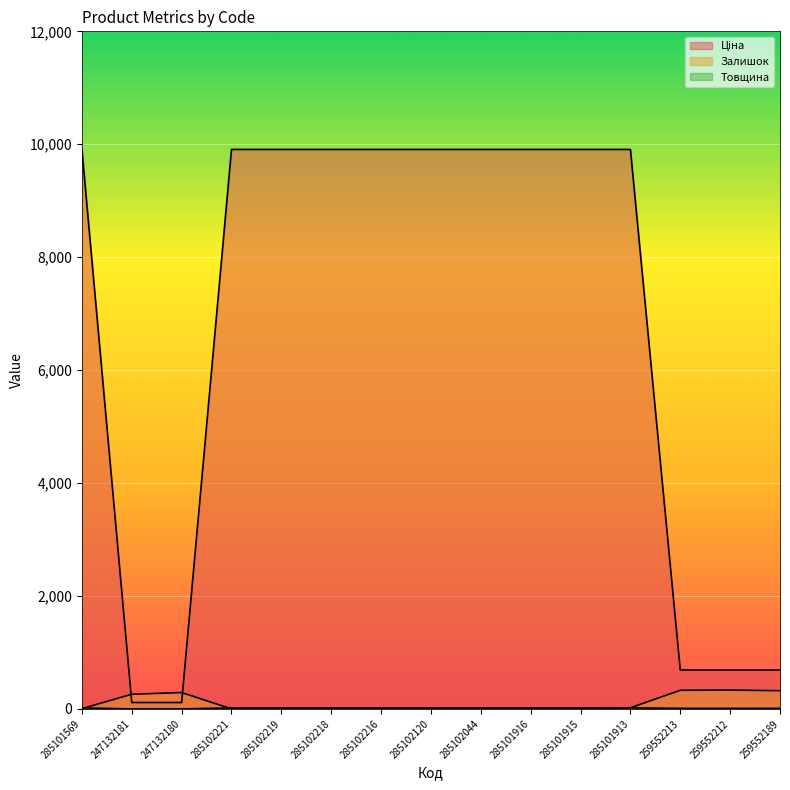

List the labels in order of Залишок value, largest first.

259552212, 259552213, 259552189, 247132180, 247132181, 285101913, 285102219, 285101569, 285102221, 285102218, 285102216, 285102120, 285102044, 285101916, 285101915